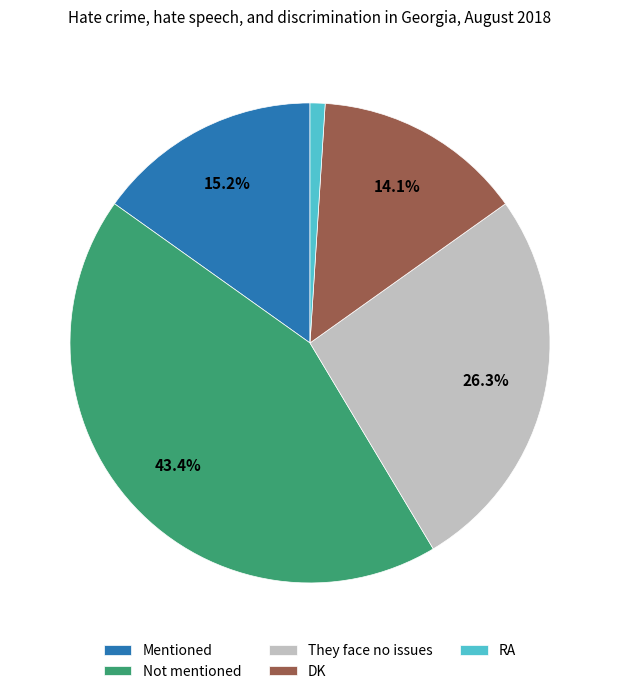

To the nearest percent, what percentage of the pie is Mentioned?

15%